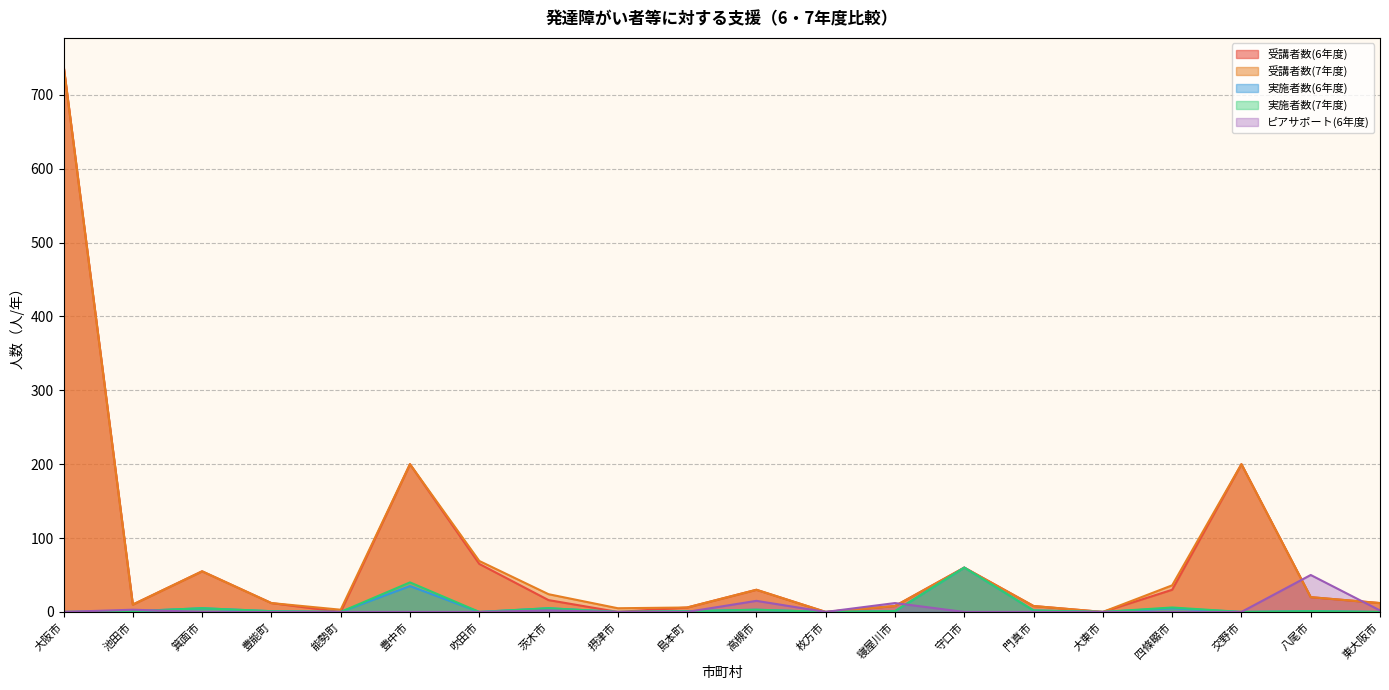

Which series has the widest spread of values?

受講者数(6年度)